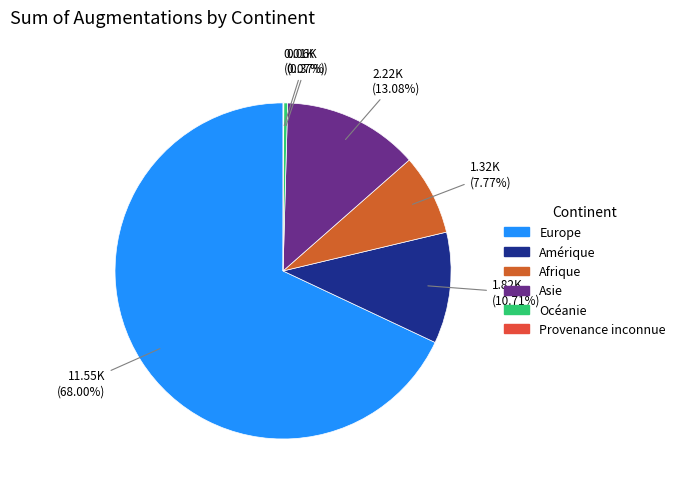

To the nearest percent, what is the average slice percentage?

17%